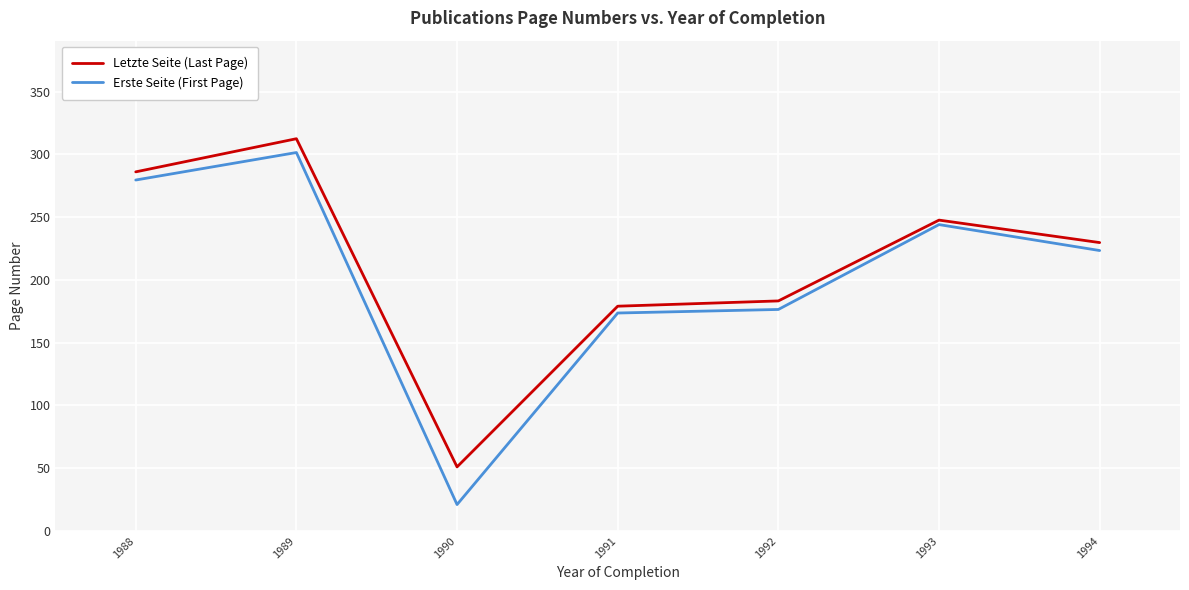

True or false: Erste Seite (First Page) and Letzte Seite (Last Page) cross at least once.

False